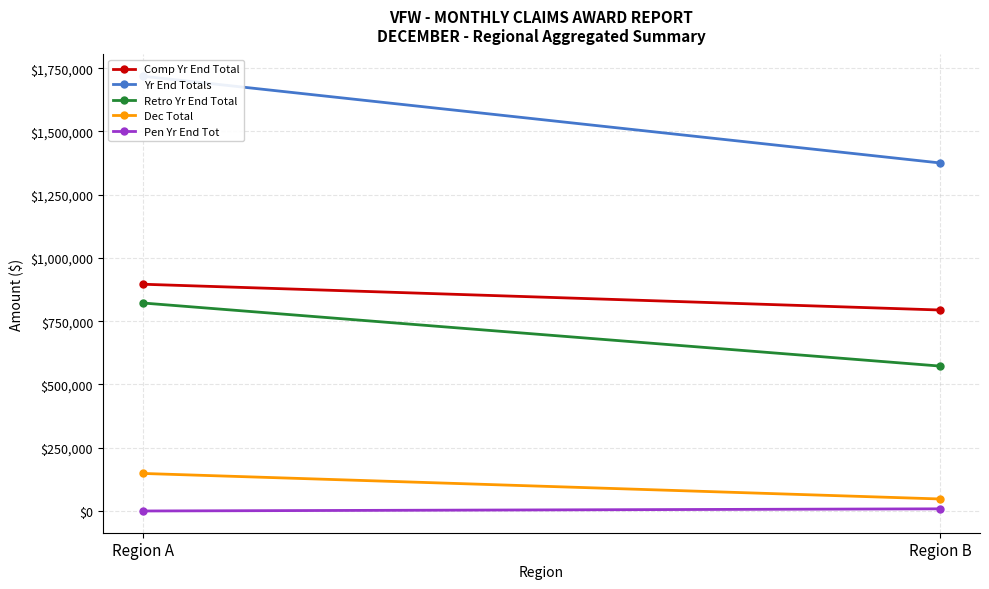

What is the total value across all series at Region B?

2798160